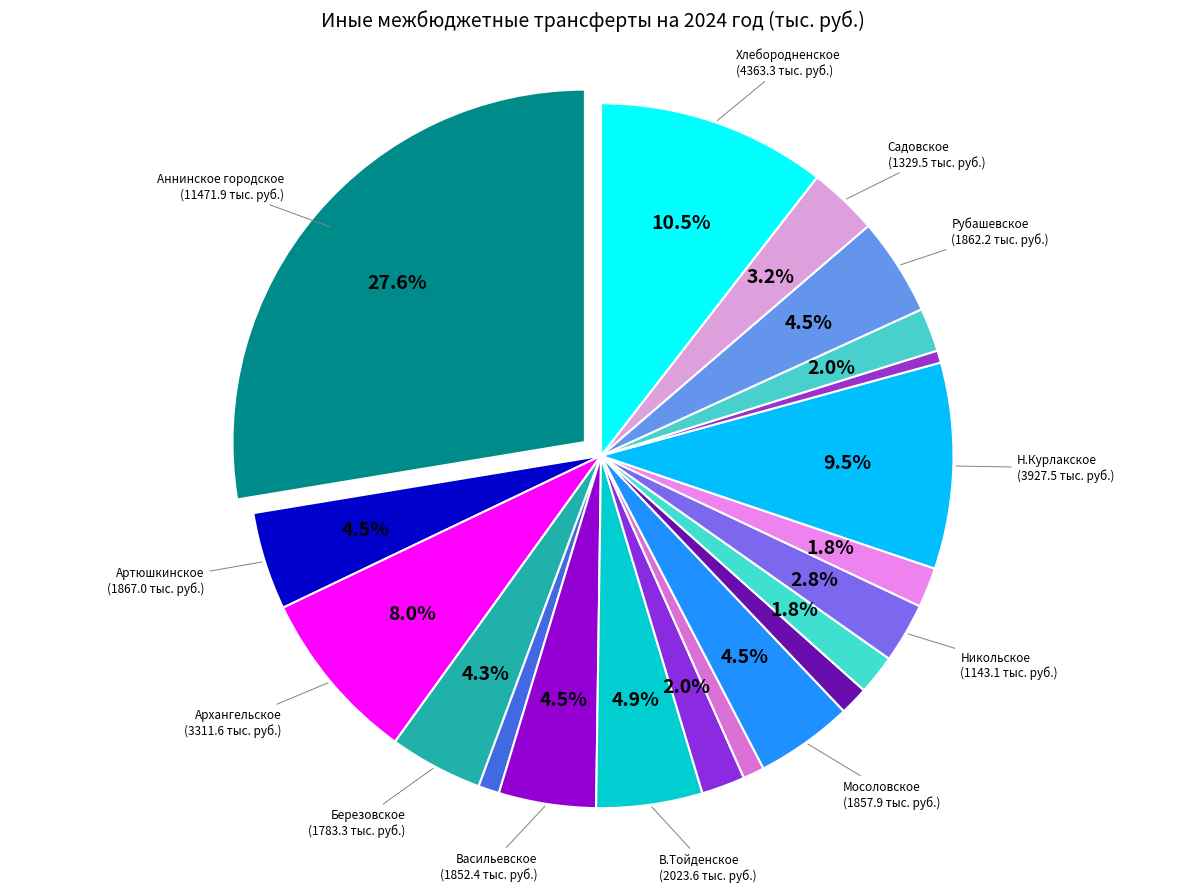

Count the number of slices in the pie.

20